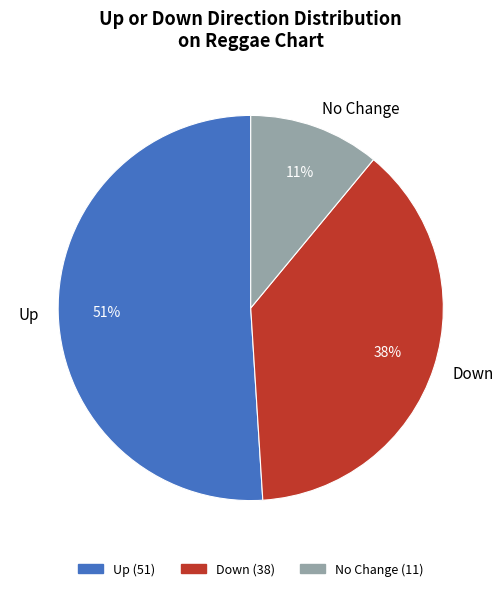

Which slice represents more than half of the pie?

Up